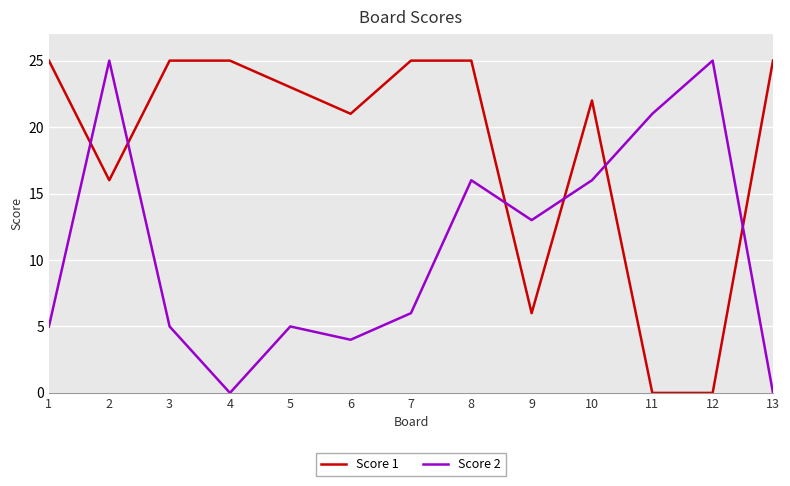

Where is Score 2 nearest to the value 12?

9